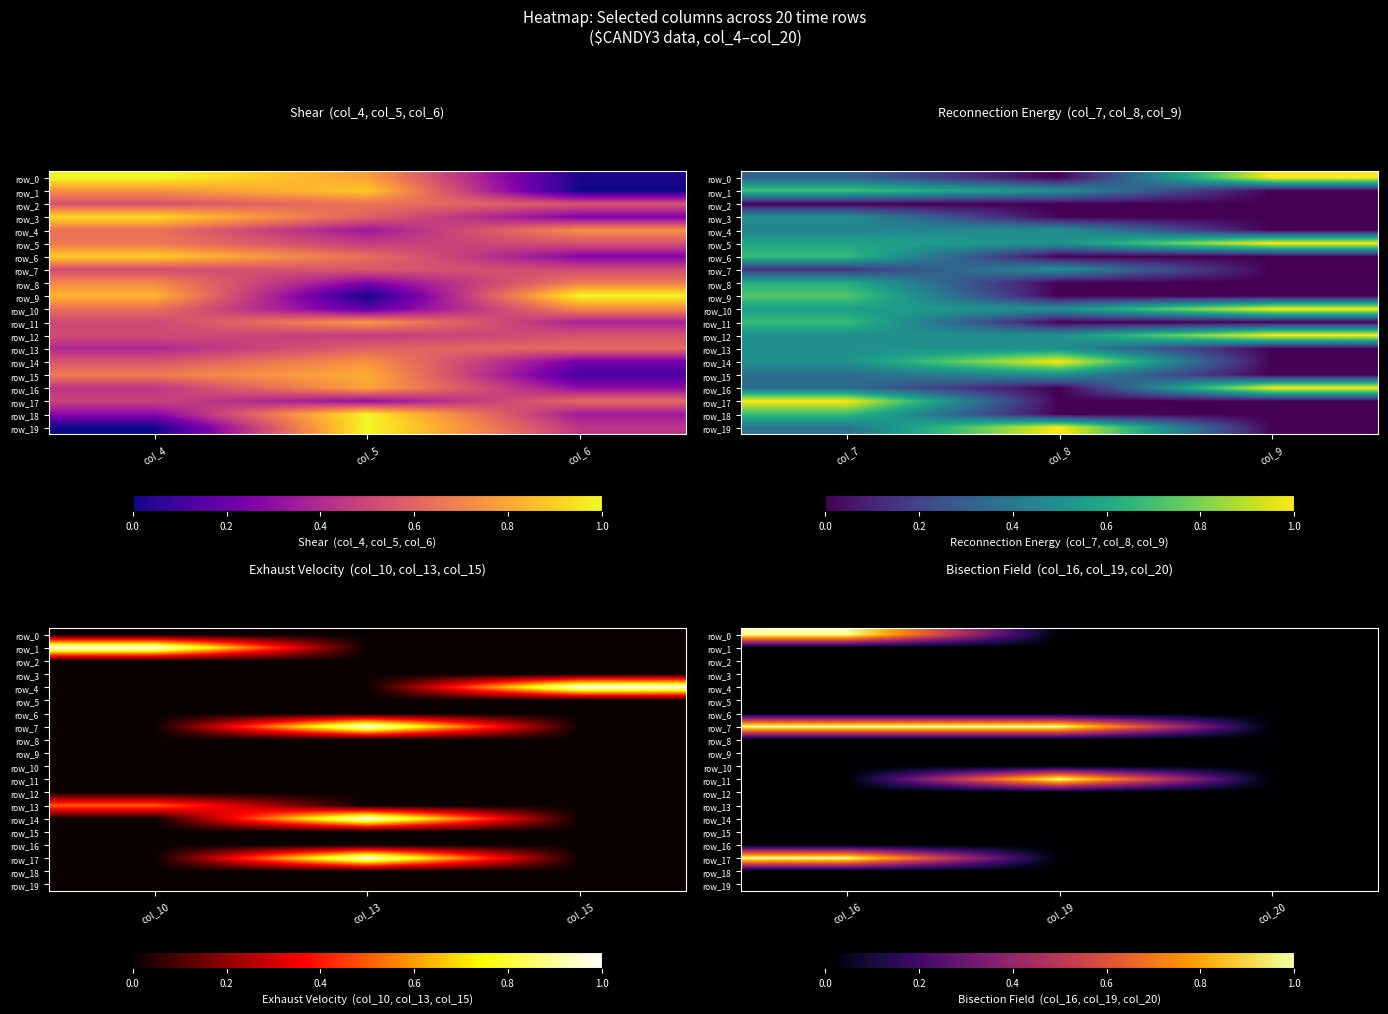

What is the greatest value displayed?

1